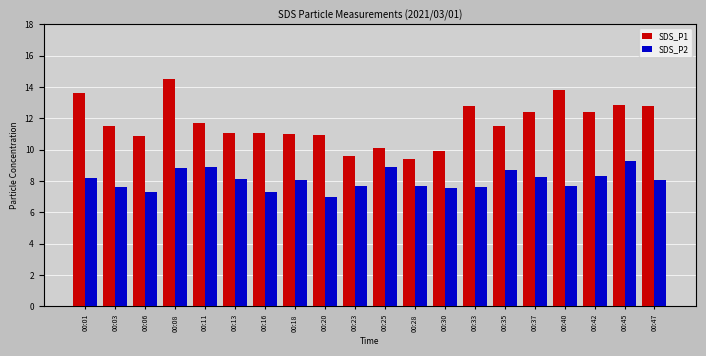

Which series changed the most between 00:03 and 00:33?

SDS_P1